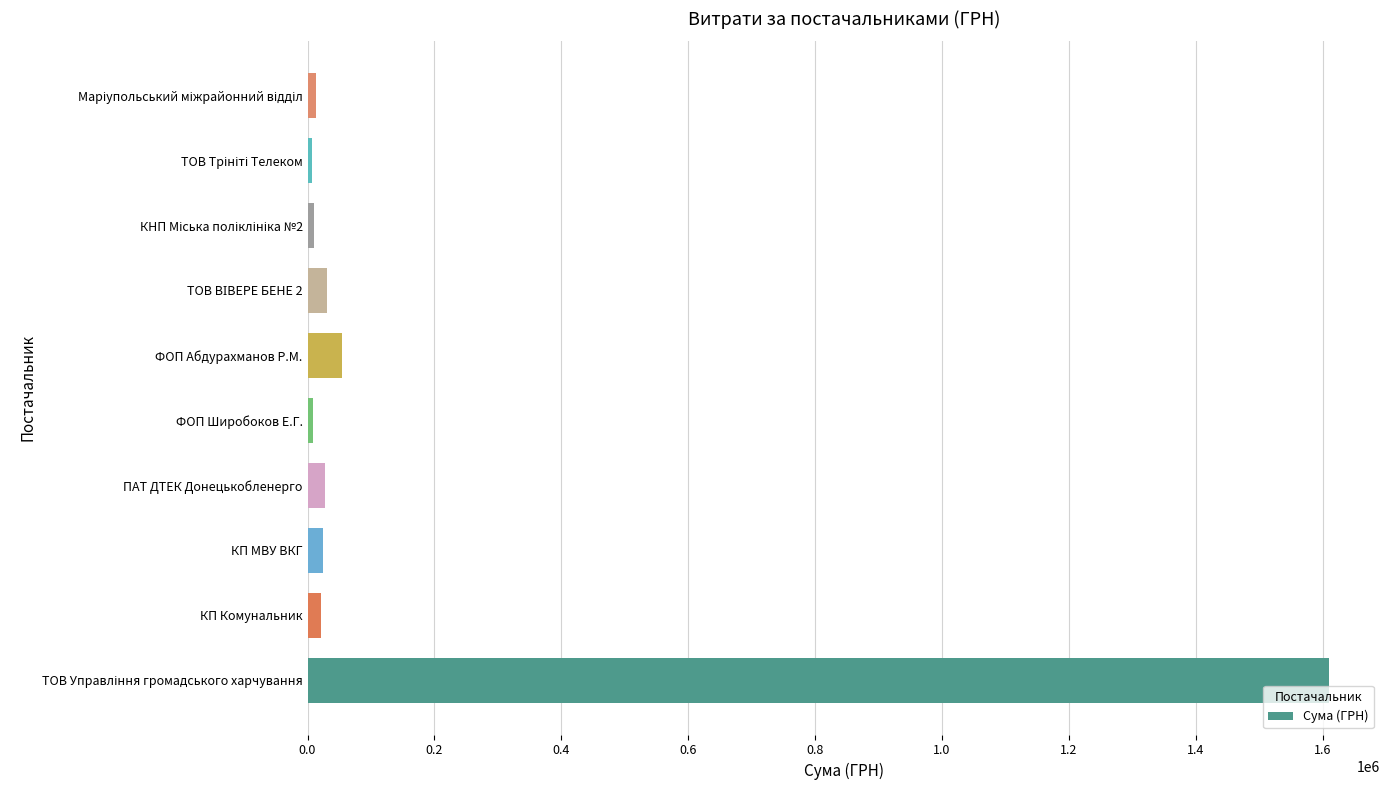

What is the minimum value shown in the chart?

7000.0